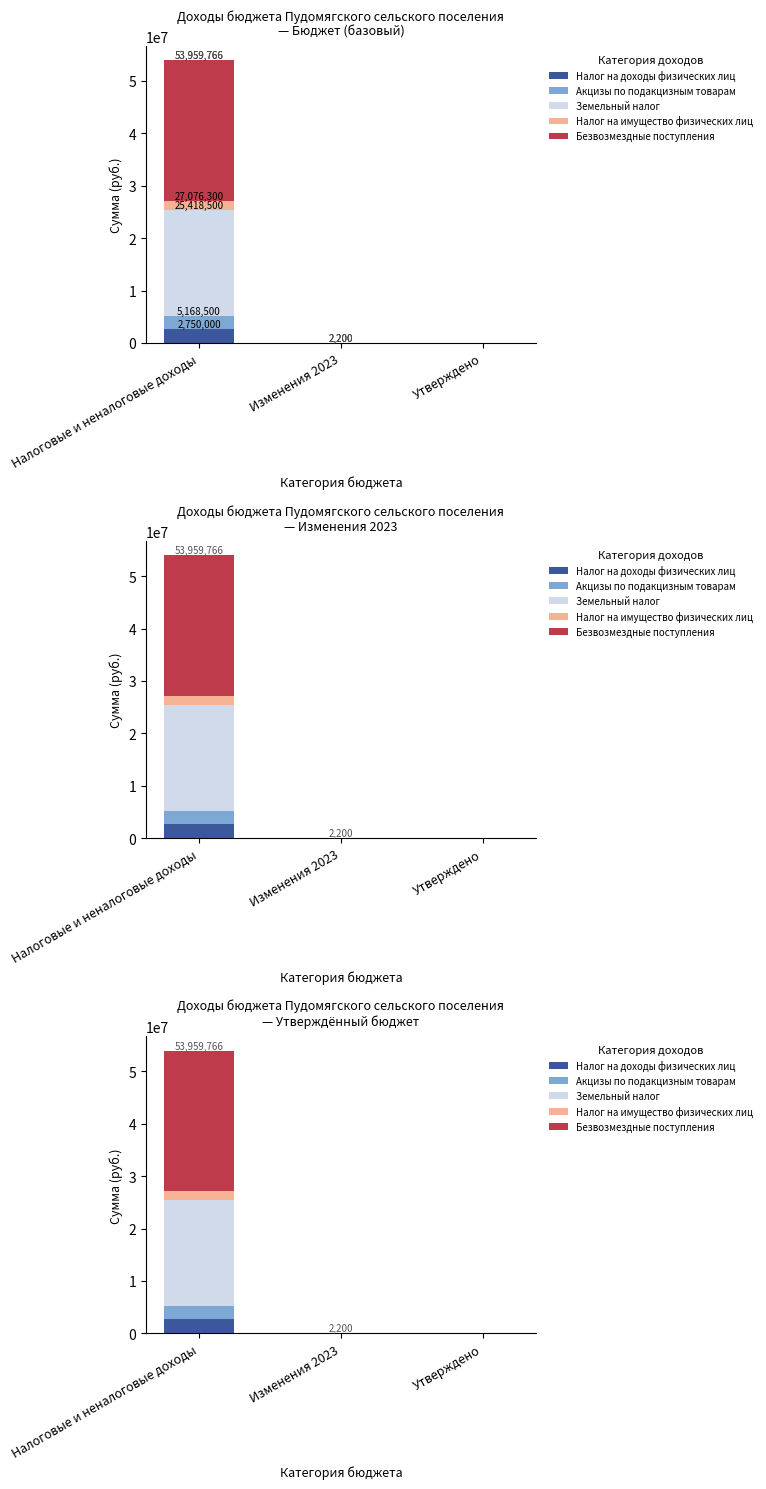

Where is Акцизы по подакцизным товарам nearest to the value 1209250?

Налоговые и неналоговые доходы